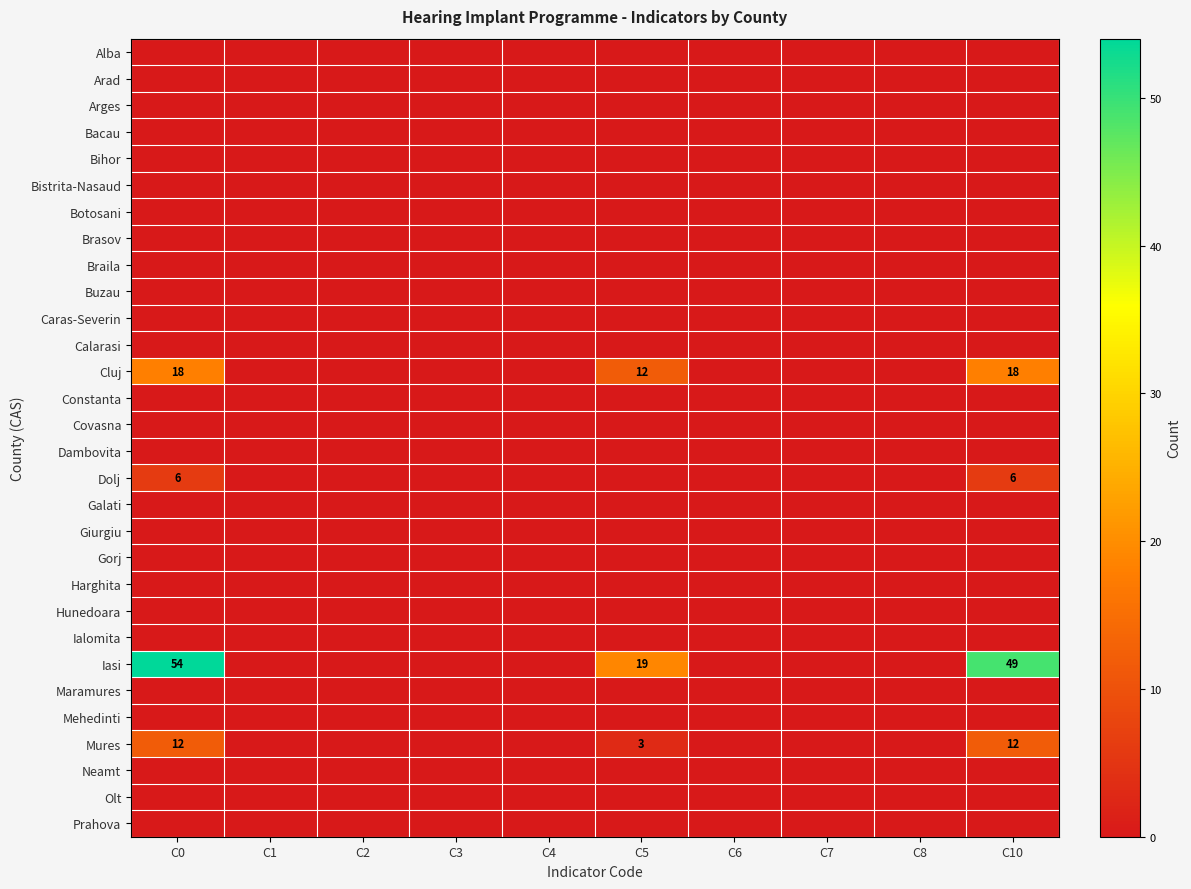

Which series has the largest range (max minus min)?

Iasi